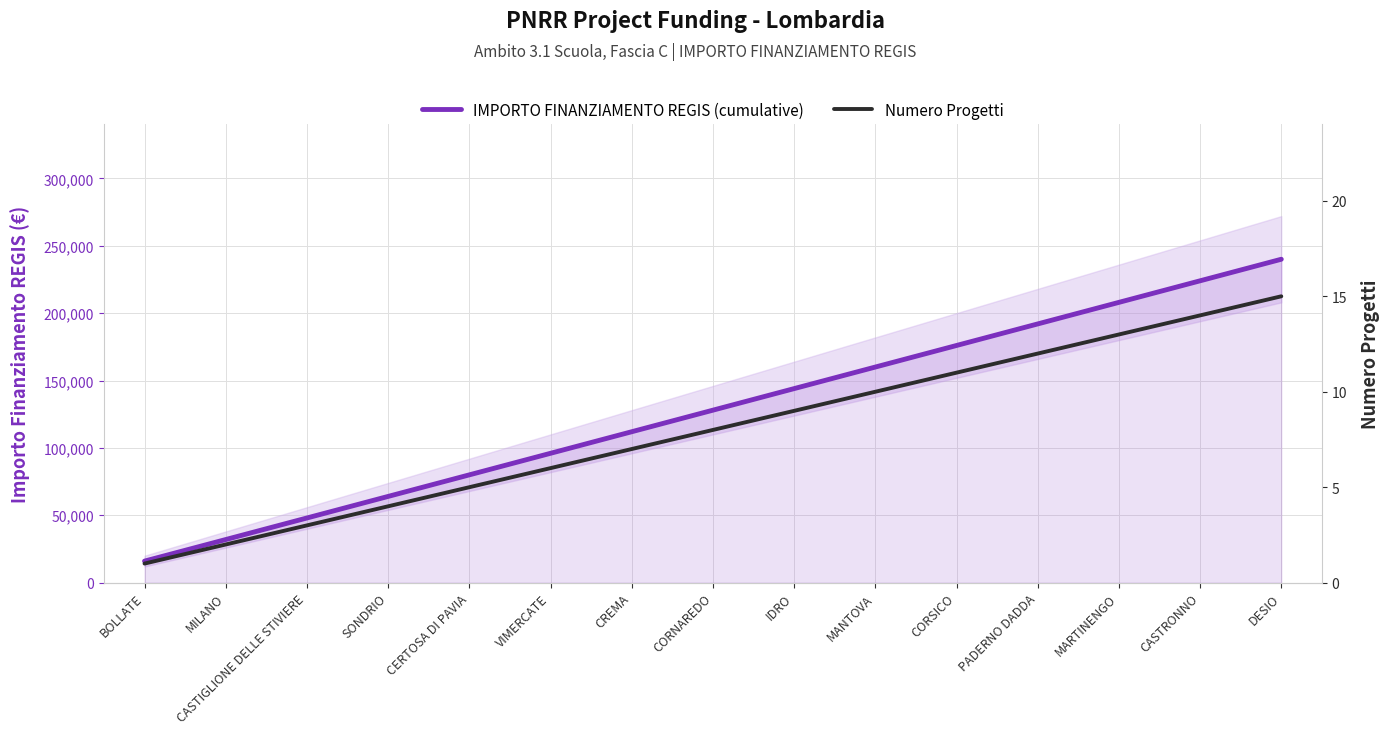

Reading left to right, what are all the values shown in this chart?

IMPORTO FINANZIAMENTO REGIS (cumulative): 16000	32000	48000	64000	80000	96000	112000	128000	144000	160000	176000	192000	208000	224000	240000
Numero Progetti: 1	2	3	4	5	6	7	8	9	10	11	12	13	14	15